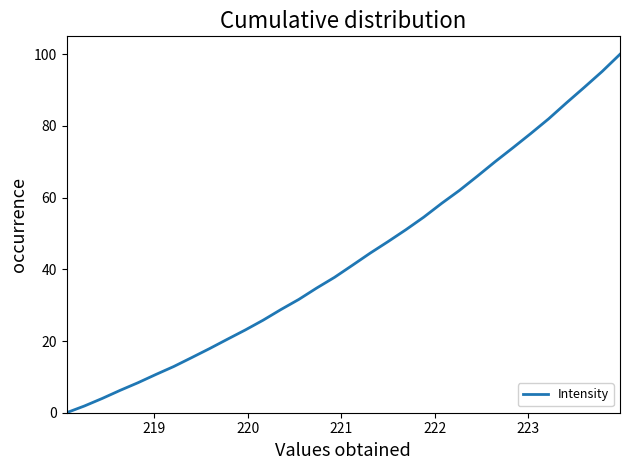

What is the maximum value shown in the chart?

100.0